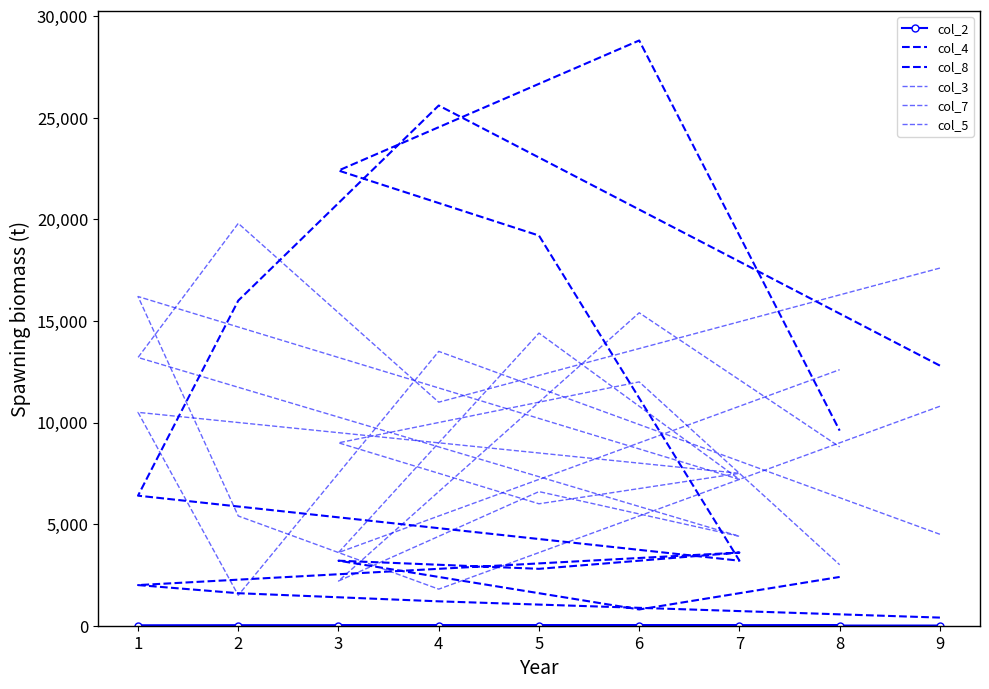

Is this an area chart (filled region under the line)?

No